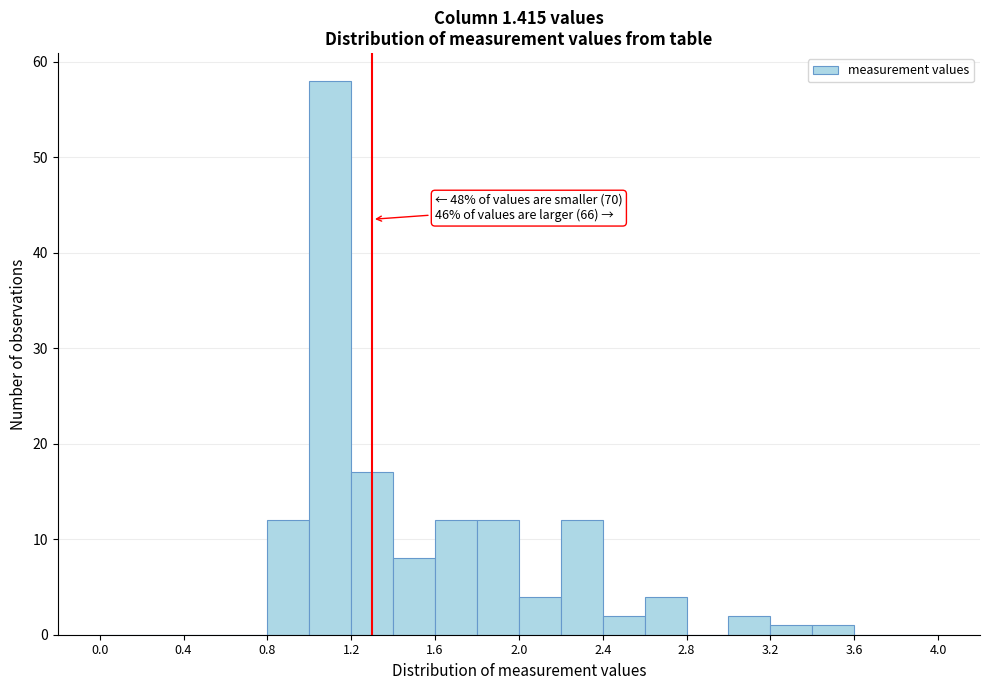

Which range on the x-axis has the tallest bar?

1.0 to 1.2